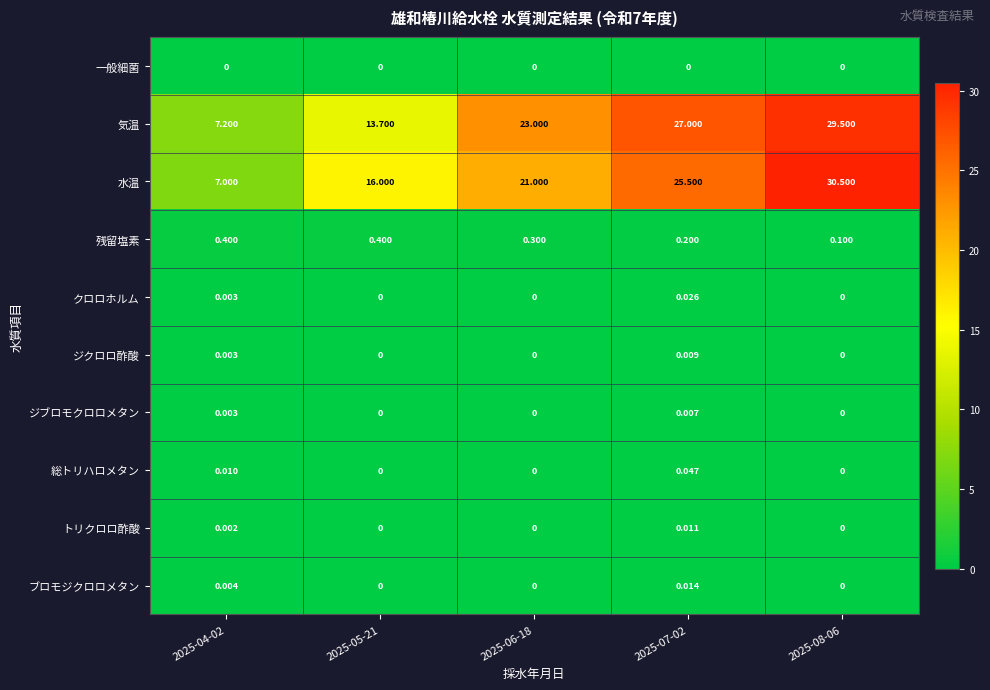

Rank the series by their maximum value, from highest to lowest.

水温, 気温, 残留塩素, 総トリハロメタン, クロロホルム, ブロモジクロロメタン, トリクロロ酢酸, ジクロロ酢酸, ジブロモクロロメタン, 一般細菌